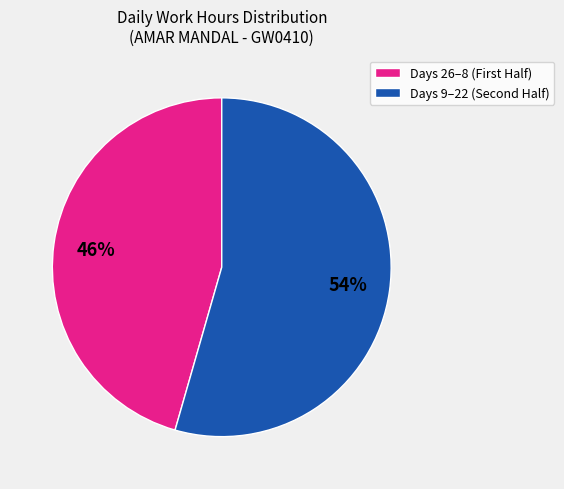

What is the largest slice in the pie chart?

Days 9–22 (Second Half)